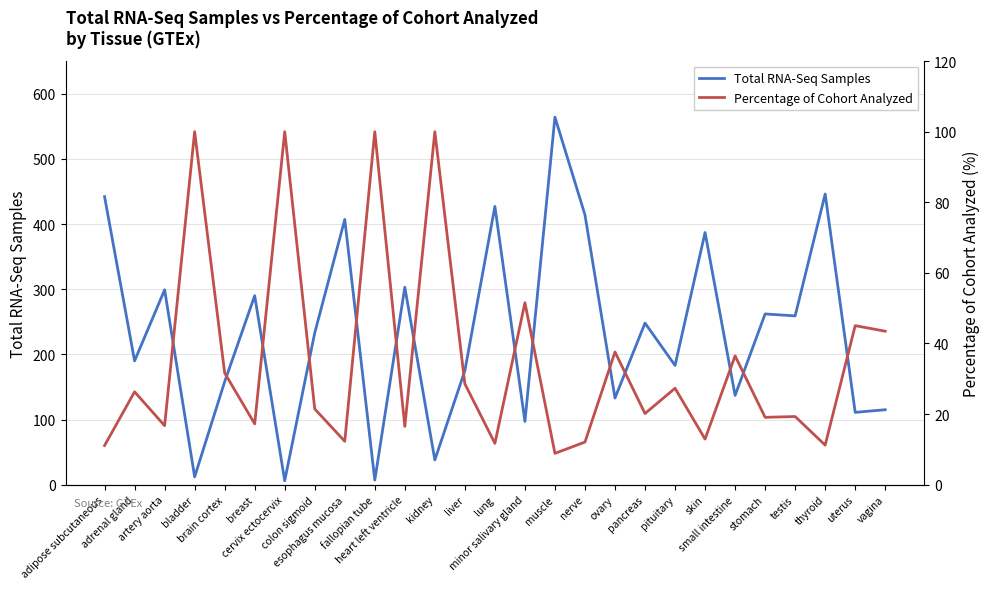

Reading right to left, extract all data points from this chart.

Total RNA-Seq Samples: vagina=115.0	uterus=111.0	thyroid=446.0	testis=259.0	stomach=262.0	small intestine=137.0	skin=387.0	pituitary=183.0	pancreas=248.0	ovary=133.0	nerve=414.0	muscle=564.0	minor salivary gland=97.0	lung=427.0	liver=175.0	kidney=38.0	heart left ventricle=303.0	fallopian tube=7.0	esophagus mucosa=407.0	colon sigmoid=233.0	cervix ectocervix=6.0	breast=290.0	brain cortex=158.0	bladder=12.0	artery aorta=299.0	adrenal gland=190.0	adipose subcutaneous=442.0
Percentage of Cohort Analyzed: vagina=43.5	uterus=45.0	thyroid=11.2	testis=19.3	stomach=19.1	small intestine=36.5	skin=12.9	pituitary=27.3	pancreas=20.2	ovary=37.6	nerve=12.1	muscle=8.9	minor salivary gland=51.5	lung=11.7	liver=28.6	kidney=100.0	heart left ventricle=16.5	fallopian tube=100.0	esophagus mucosa=12.3	colon sigmoid=21.5	cervix ectocervix=100.0	breast=17.2	brain cortex=31.6	bladder=100.0	artery aorta=16.7	adrenal gland=26.3	adipose subcutaneous=11.1